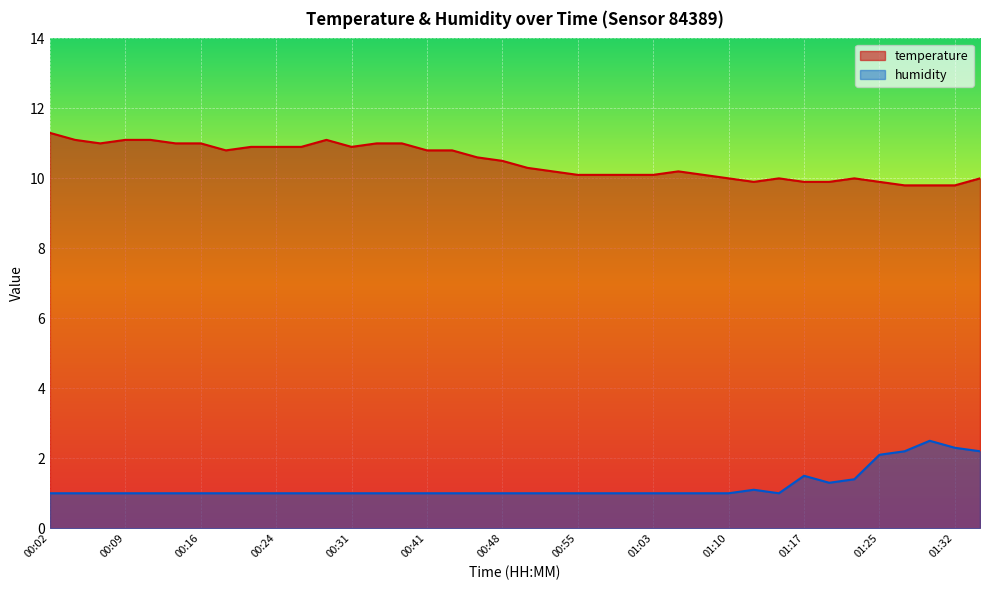

The value of humidity at 00:21 is 1.0. True or false?

True